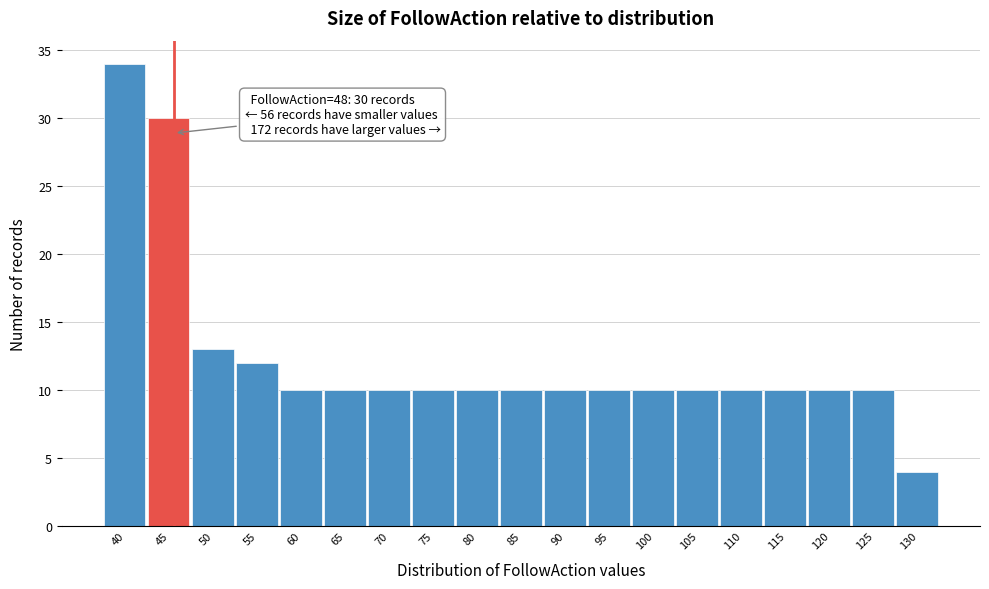

Reading left to right, extract all data points from this chart.

40=34	45=30	50=13	55=12	60=10	65=10	70=10	75=10	80=10	85=10	90=10	95=10	100=10	105=10	110=10	115=10	120=10	125=10	130=4